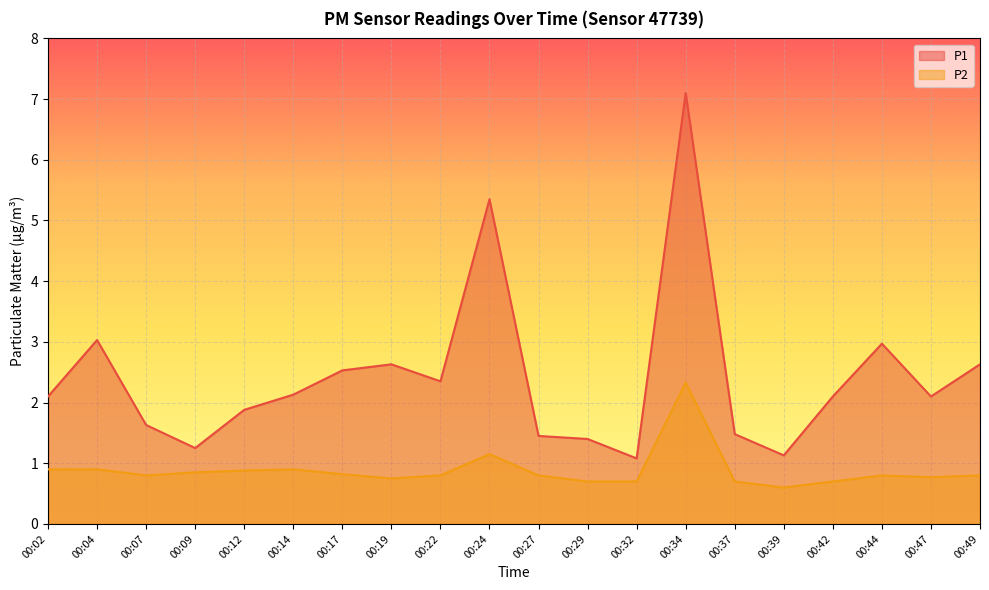

Reading right to left, list all the values displayed in this chart.

P1: 2.6	2.1	3.0	2.1	1.1	1.5	7.1	1.1	1.4	1.4	5.3	2.4	2.6	2.5	2.1	1.9	1.2	1.6	3.0	2.1
P2: 0.8	0.8	0.8	0.7	0.6	0.7	2.3	0.7	0.7	0.8	1.1	0.8	0.8	0.8	0.9	0.9	0.8	0.8	0.9	0.9